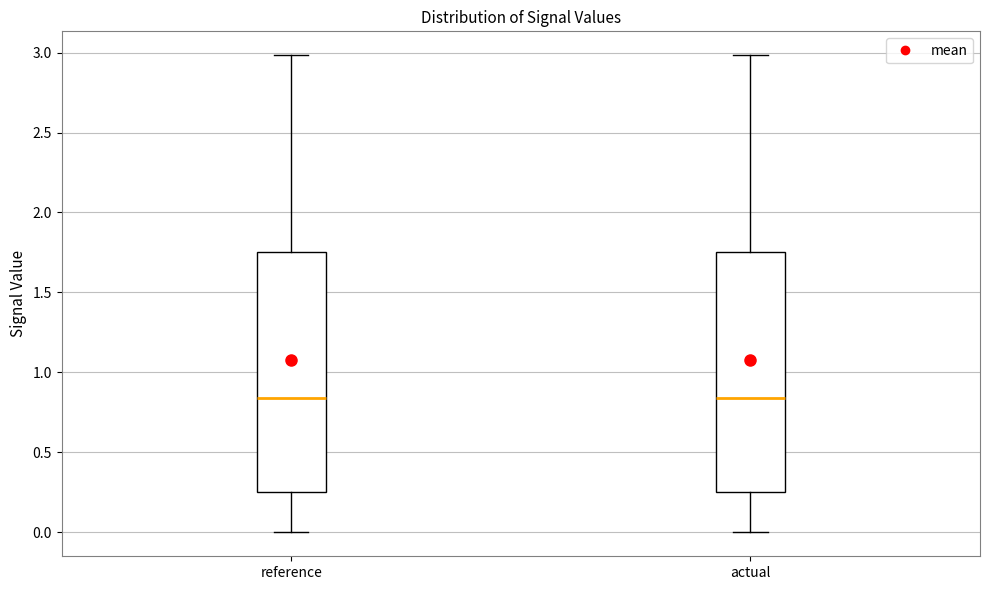

Where is the lower edge of the box for reference on the y-axis? The values are not printed on the chart, so give them approximately, as read against the axis.

0.25